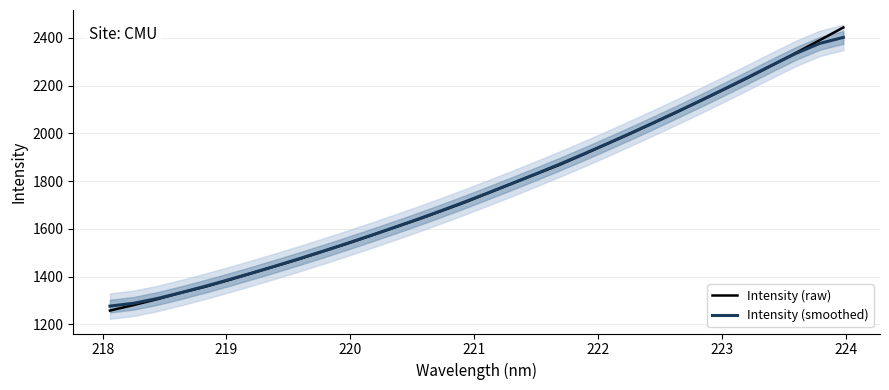

Which series has the largest range (max minus min)?

Intensity (raw)